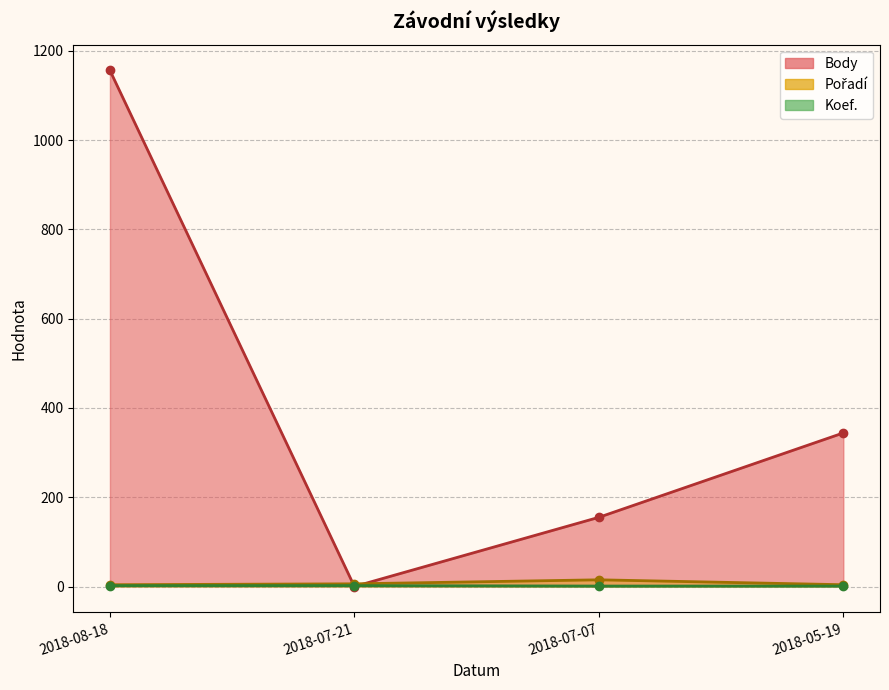

What is the difference between the second highest and minimum values in the Koef. series?

1